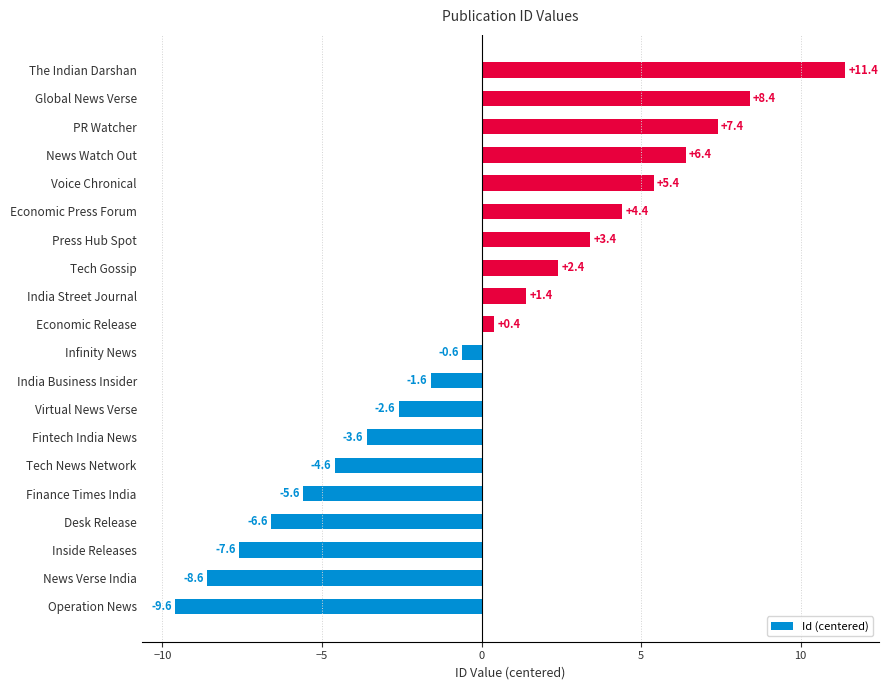

The chart shows a value of 6.4 at News Watch Out. True or false?

True